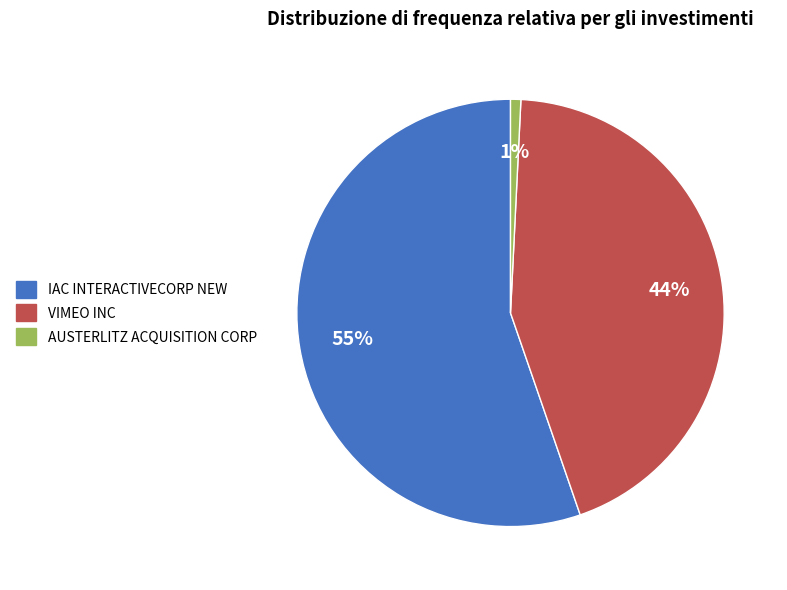

Which category has the biggest portion of the pie?

IAC INTERACTIVECORP NEW